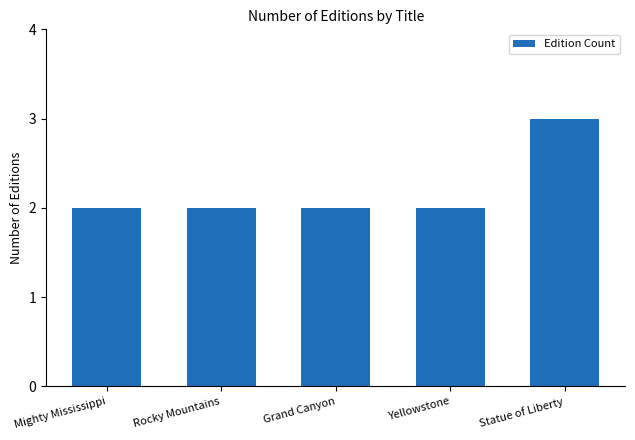

The chart shows a value of 4 at Statue of Liberty. True or false?

False